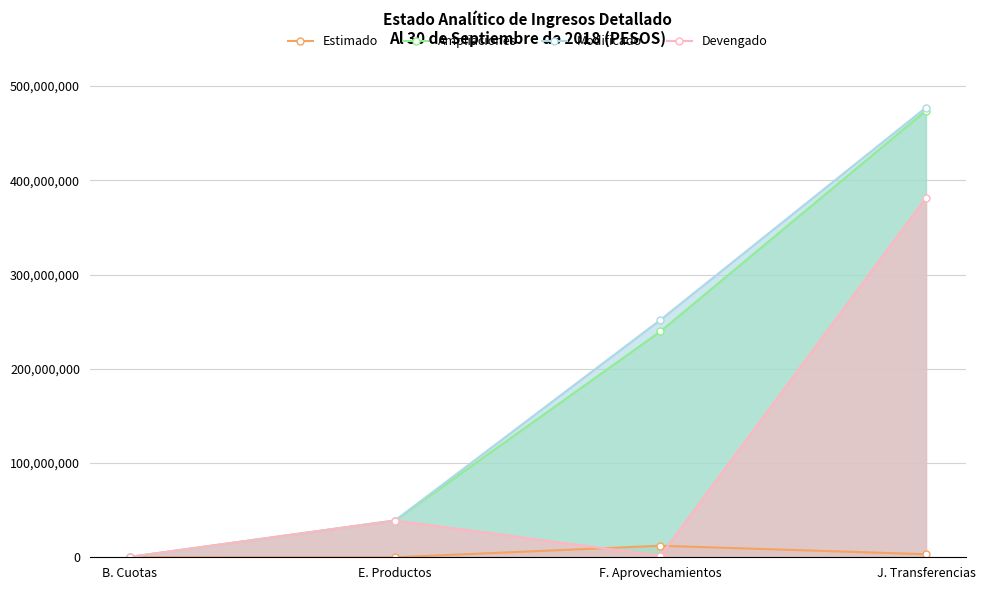

How many data points in Ampliaciones are above 239696785?

2